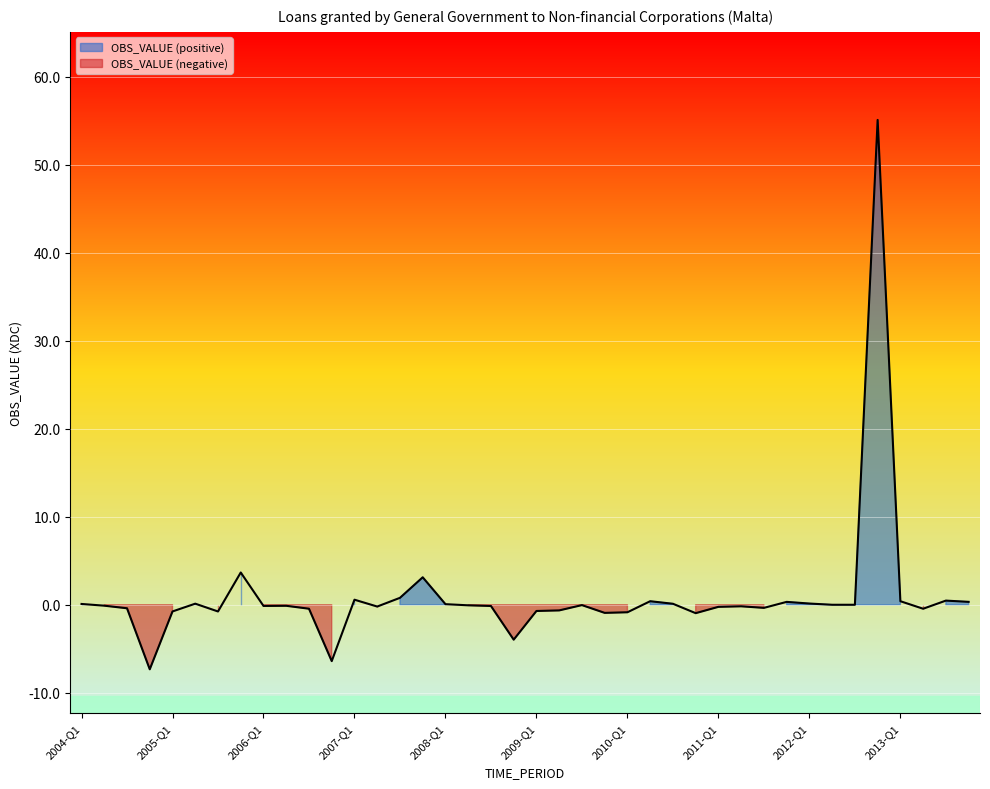

What is the maximum value shown in the chart?

55.1